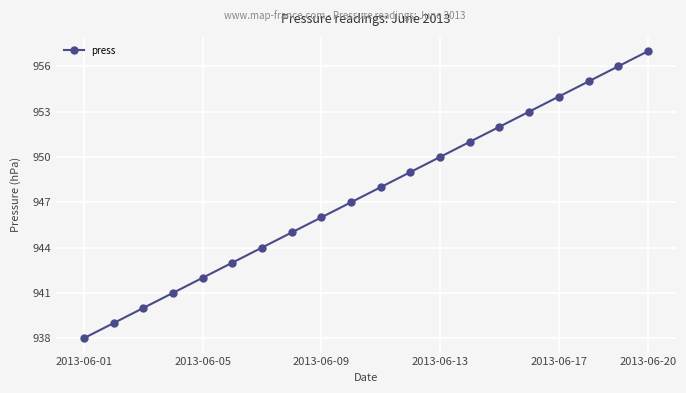

What is the difference between the maximum and minimum values?

19